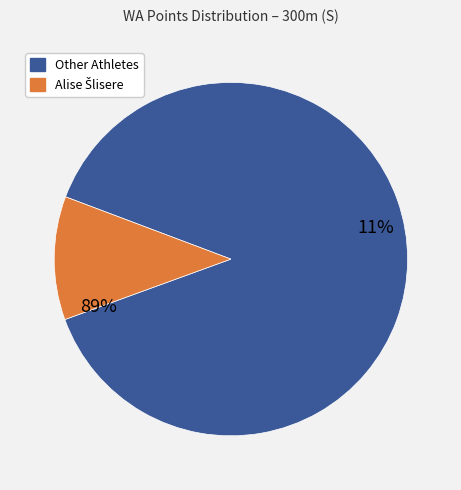

Which slice is the largest?

Alise Šlisere